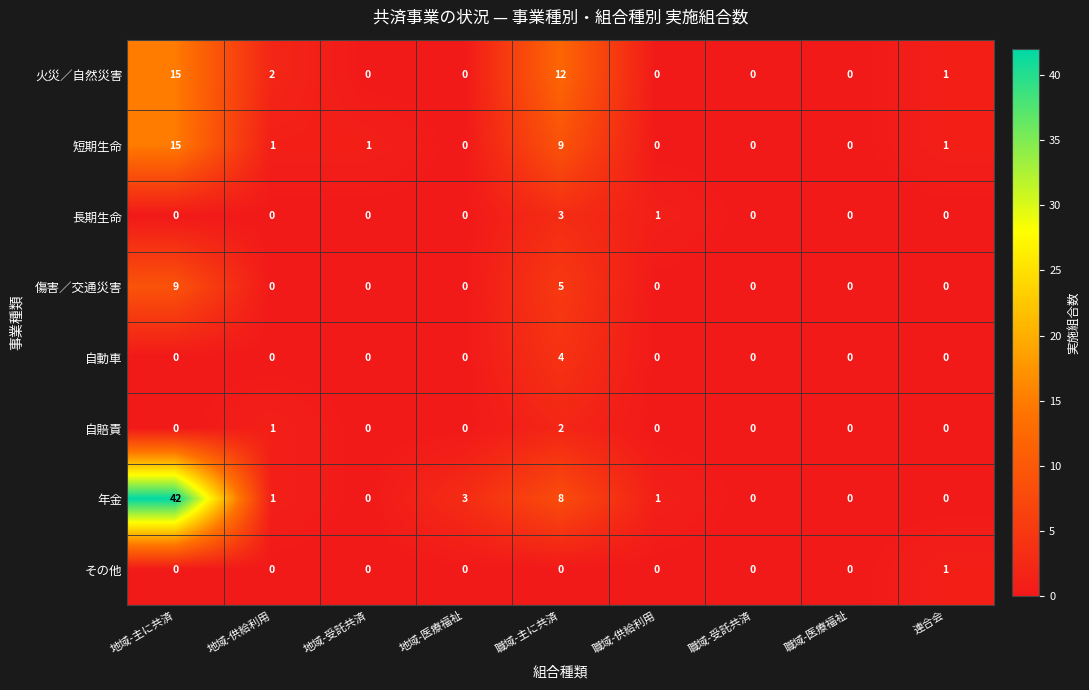

Which label corresponds to the largest value in the chart?

地域-主に共済